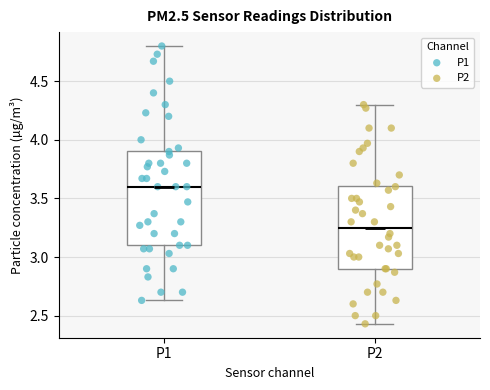

Which box has the lowest median line?

P2